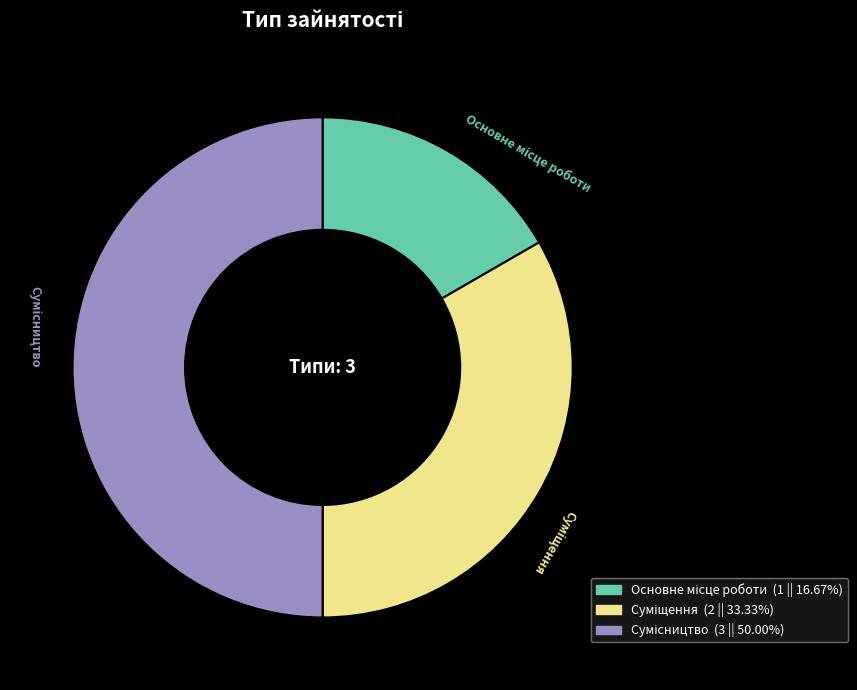

Rank the categories by value from highest to lowest.

Сумісництво, Суміщення, Основне місце роботи